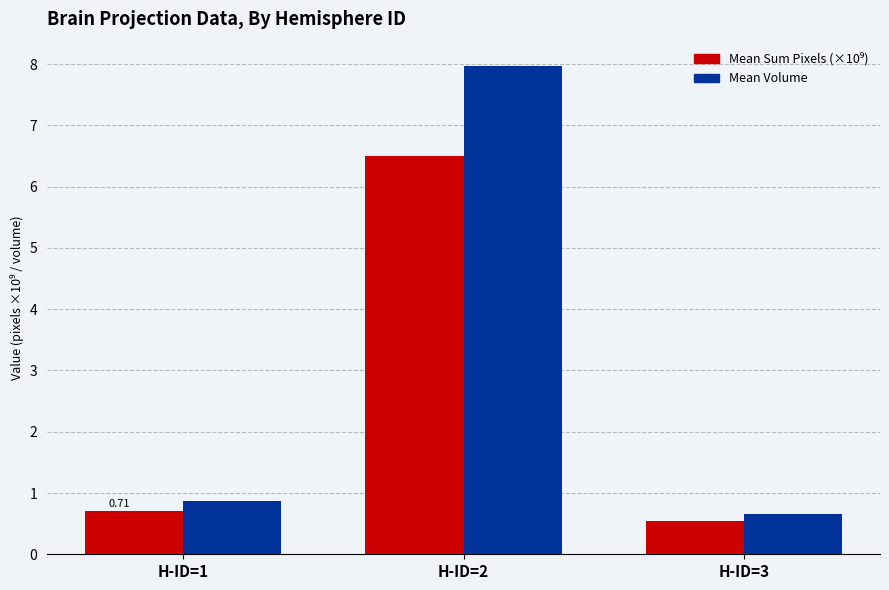

Which series has the widest spread of values?

Mean Volume